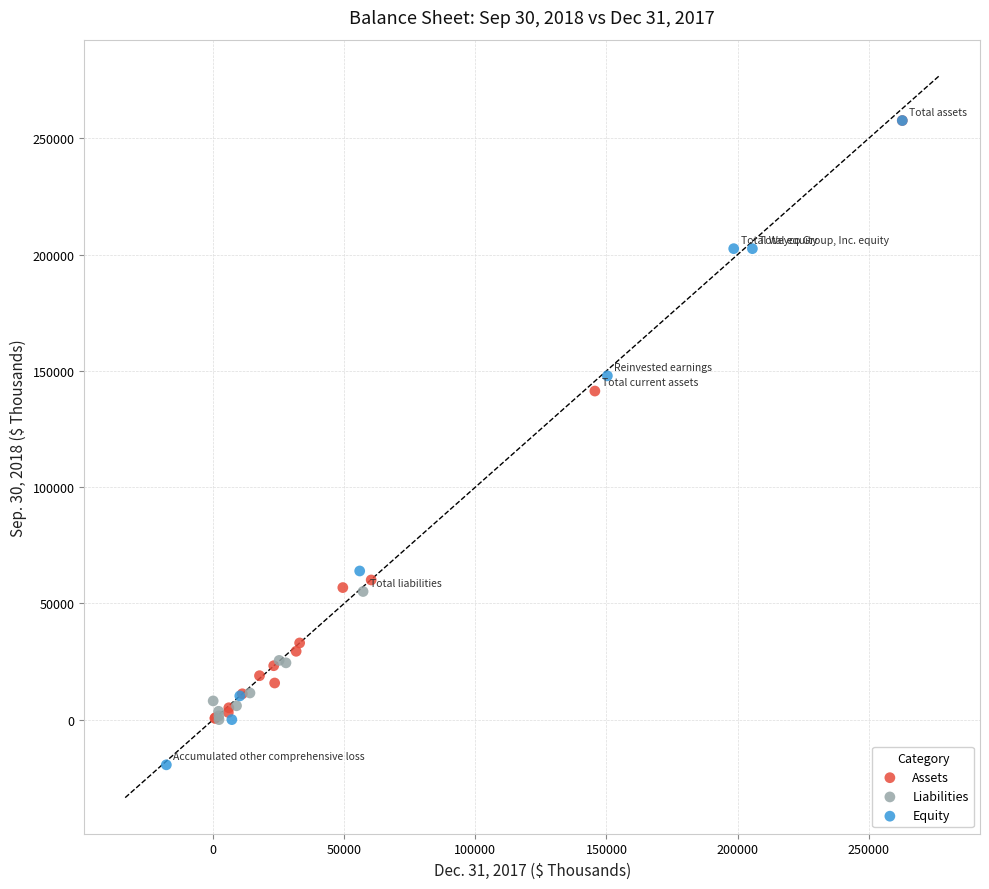

What are all the series names shown in the legend?

Assets, Liabilities, Equity